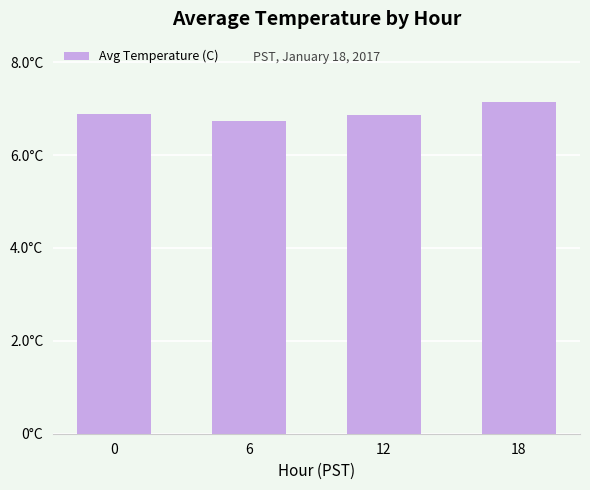

What is the change in value from 6 to 18?

+0.4